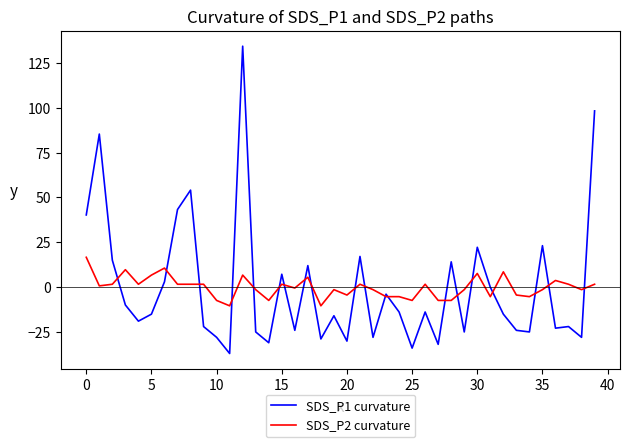

List the series in order of their peak value, highest first.

SDS_P1 curvature, SDS_P2 curvature